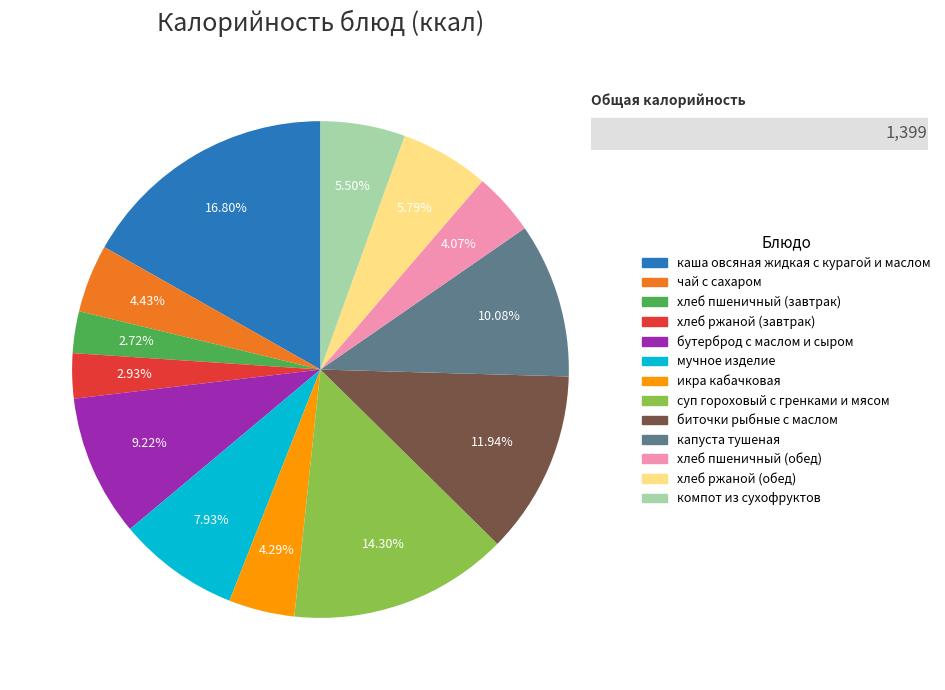

Count the number of slices in the pie.

13